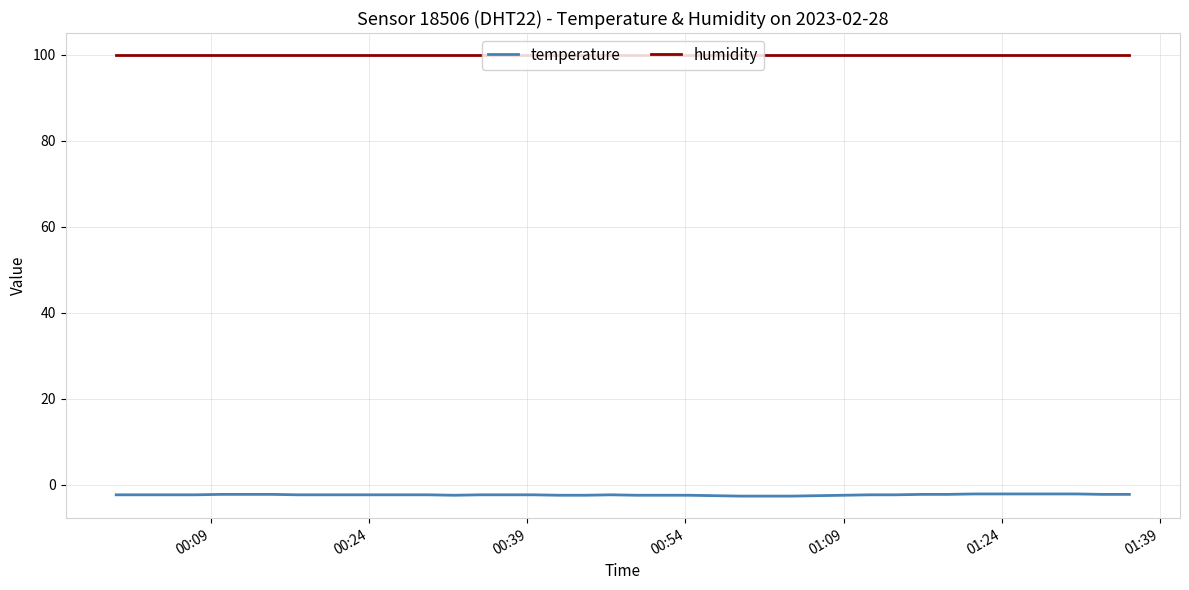

Count the number of data series in this chart.

2